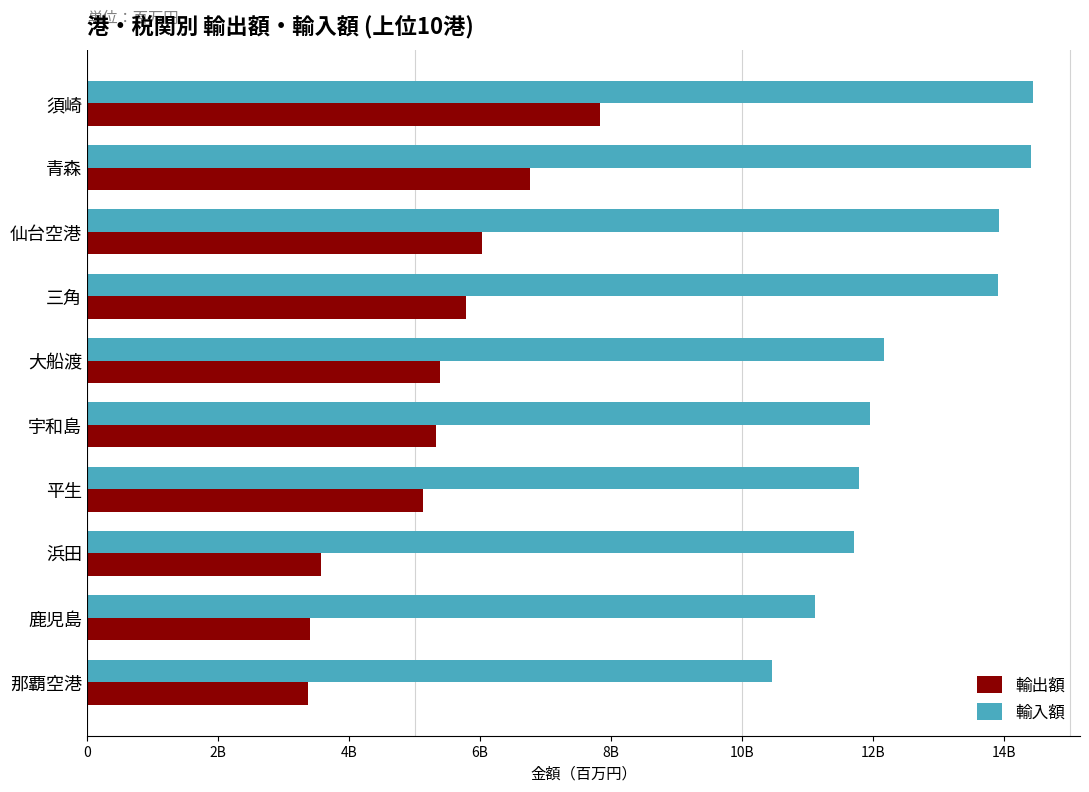

Which series has the widest spread of values?

輸出額